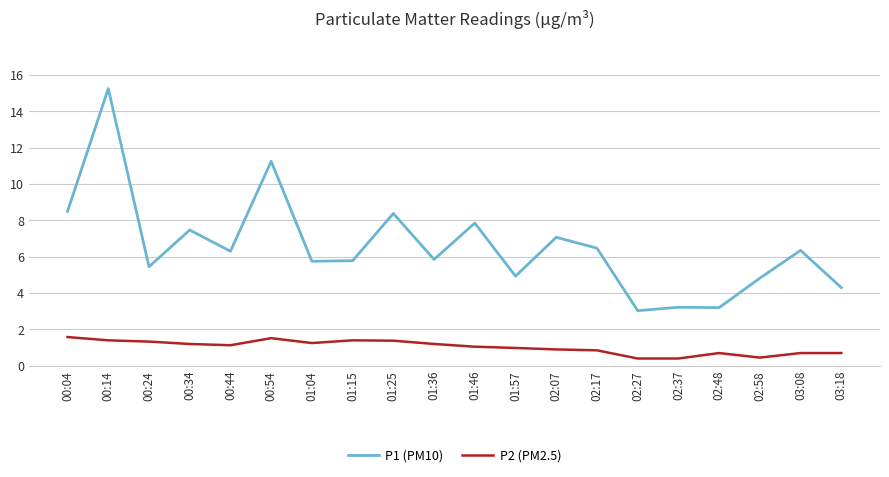

Which series has the widest spread of values?

P1 (PM10)